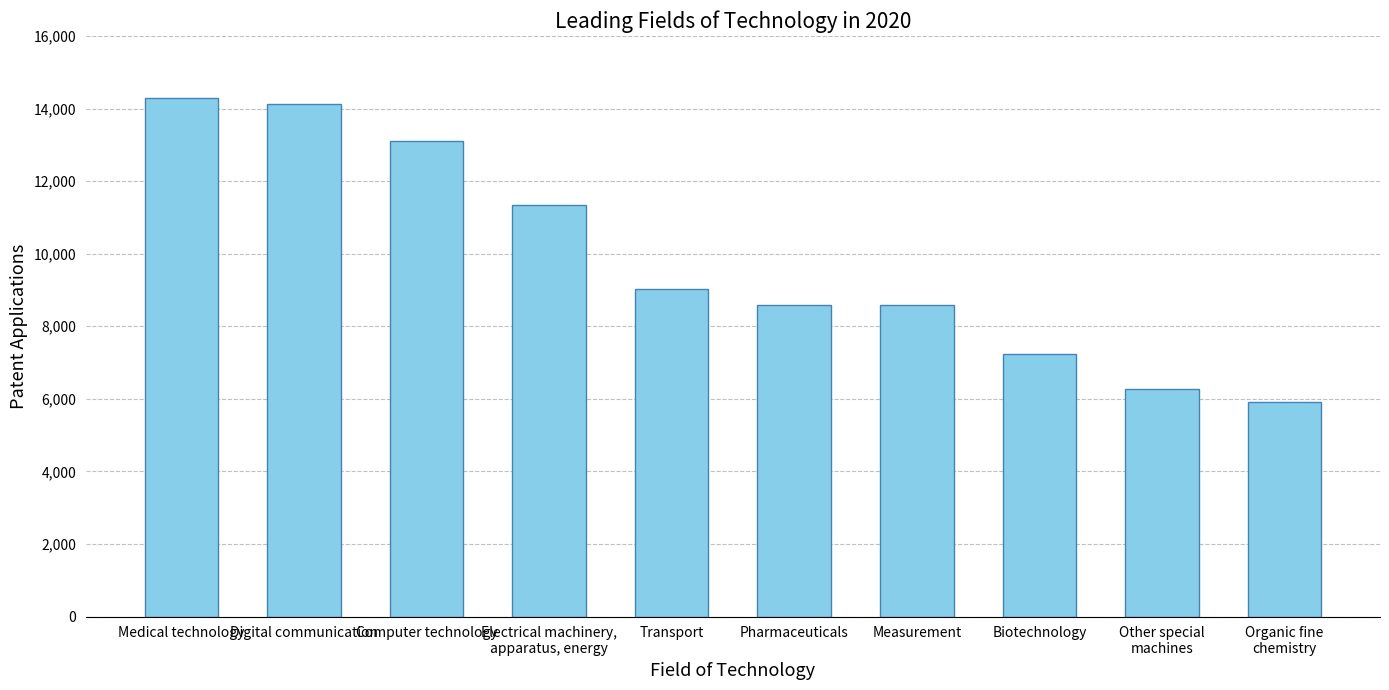

Are the bars horizontal?

No